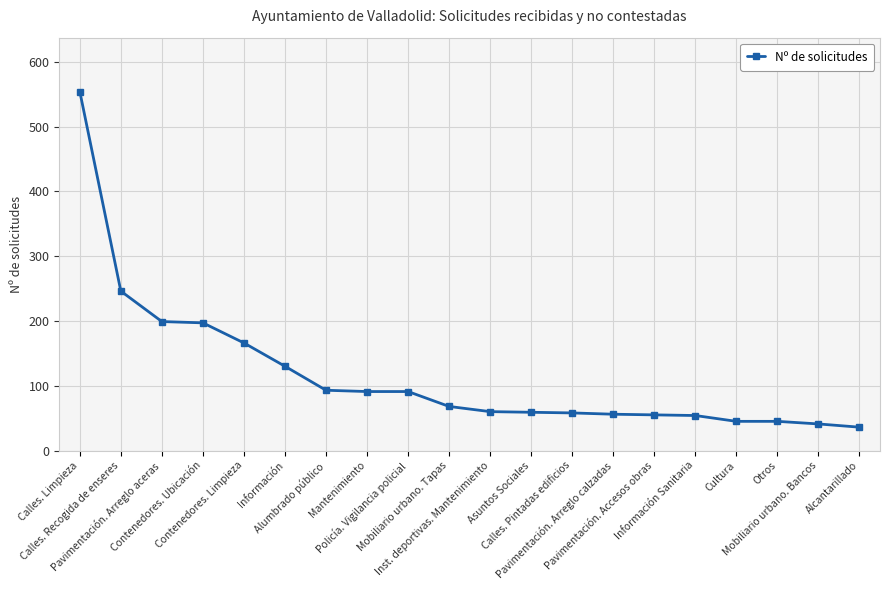

What is the value of the 20th point from the left?

36